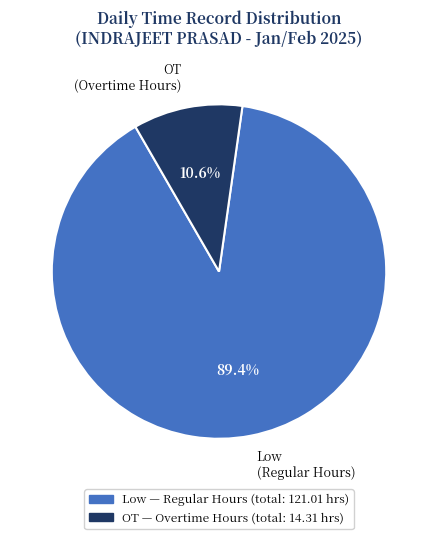

Between OT (Overtime Hours) and Low (Regular Hours), which is larger?

Low (Regular Hours)